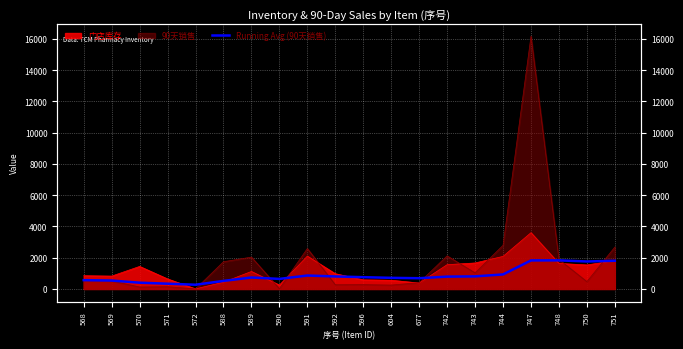

What is the sum of the values at 589 and 590?

1379.1